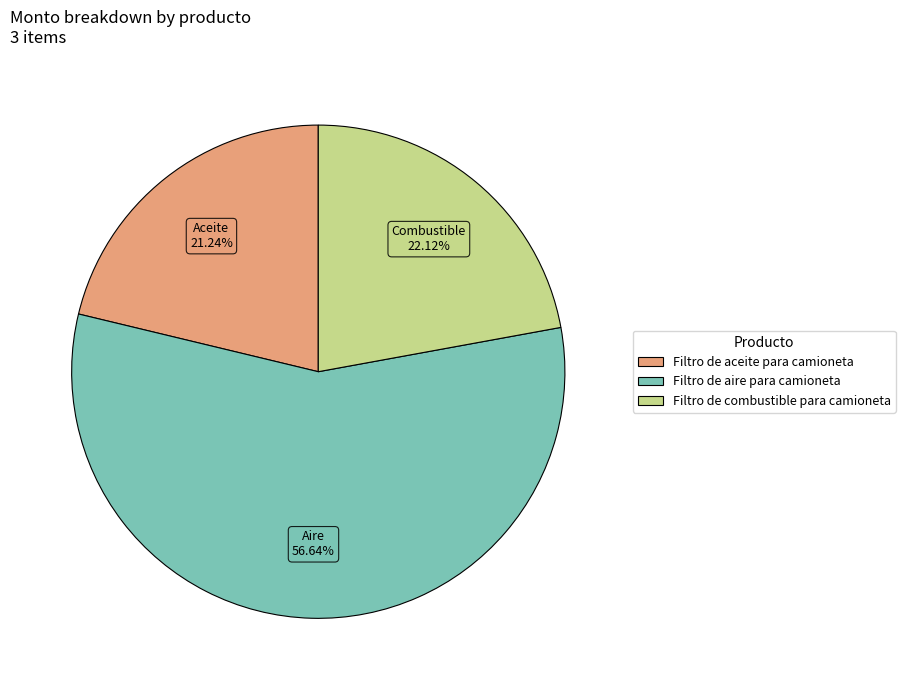

To the nearest percent, what is the combined percentage of Filtro de aceite para camioneta and Filtro de aire para camioneta?

78%